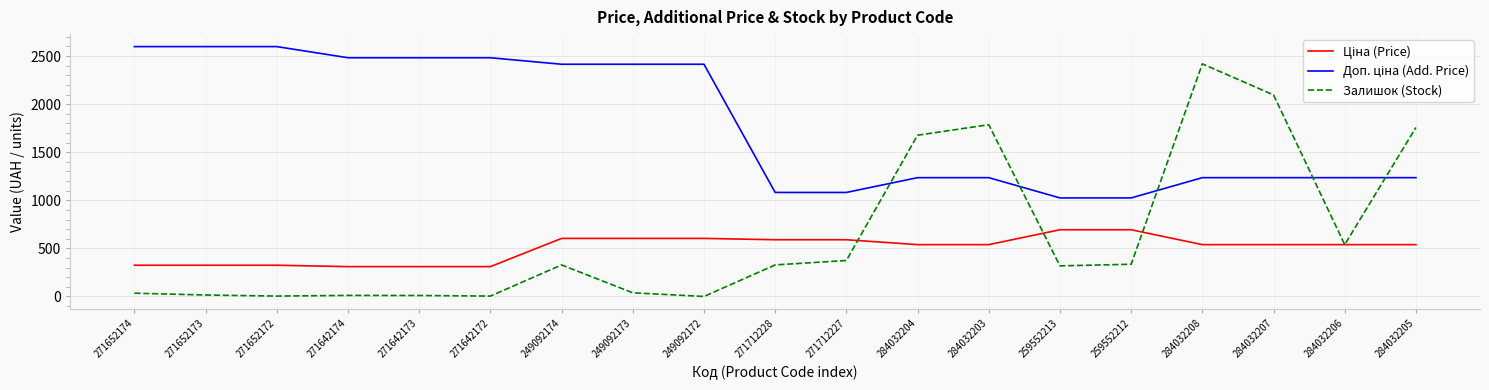

At which category is the sum across all series the highest?

284032208